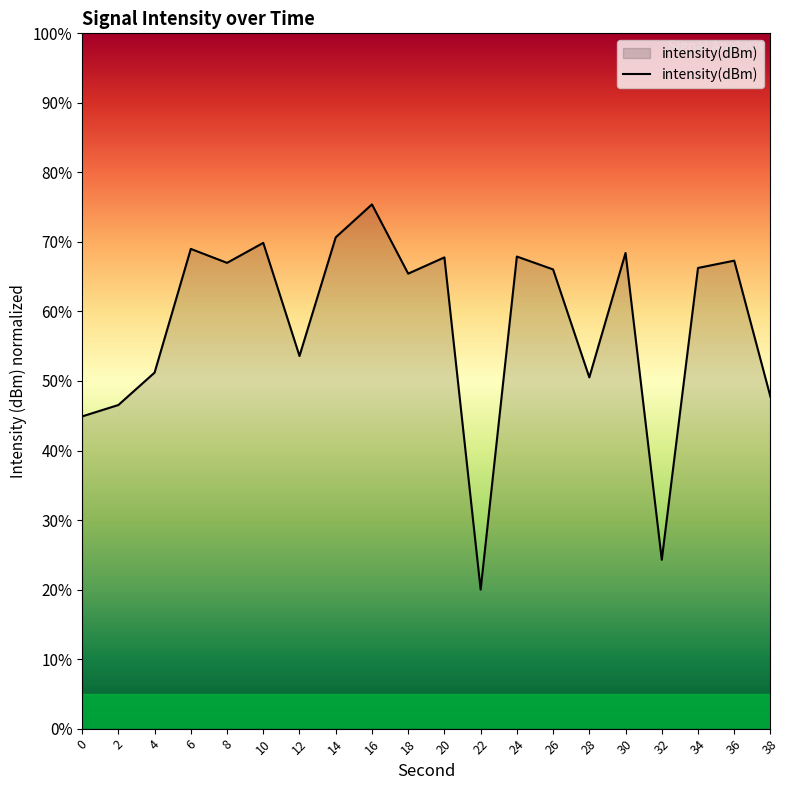

What is the average value?

58.0